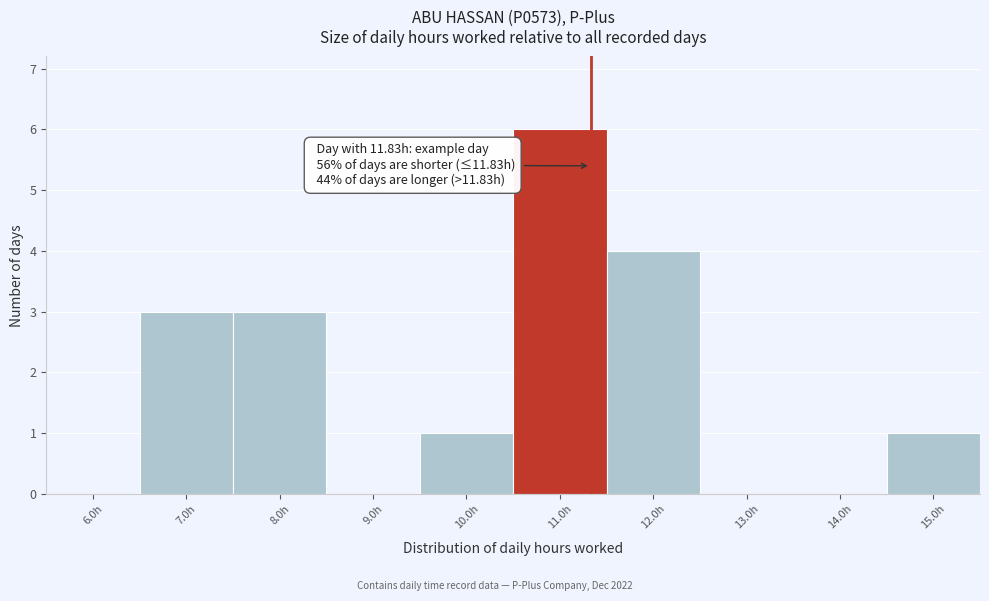

Reading left to right, transcribe all the data shown in this chart.

6.0h=0	7.0h=3	8.0h=3	9.0h=0	10.0h=1	11.0h=6	12.0h=4	13.0h=0	14.0h=0	15.0h=1